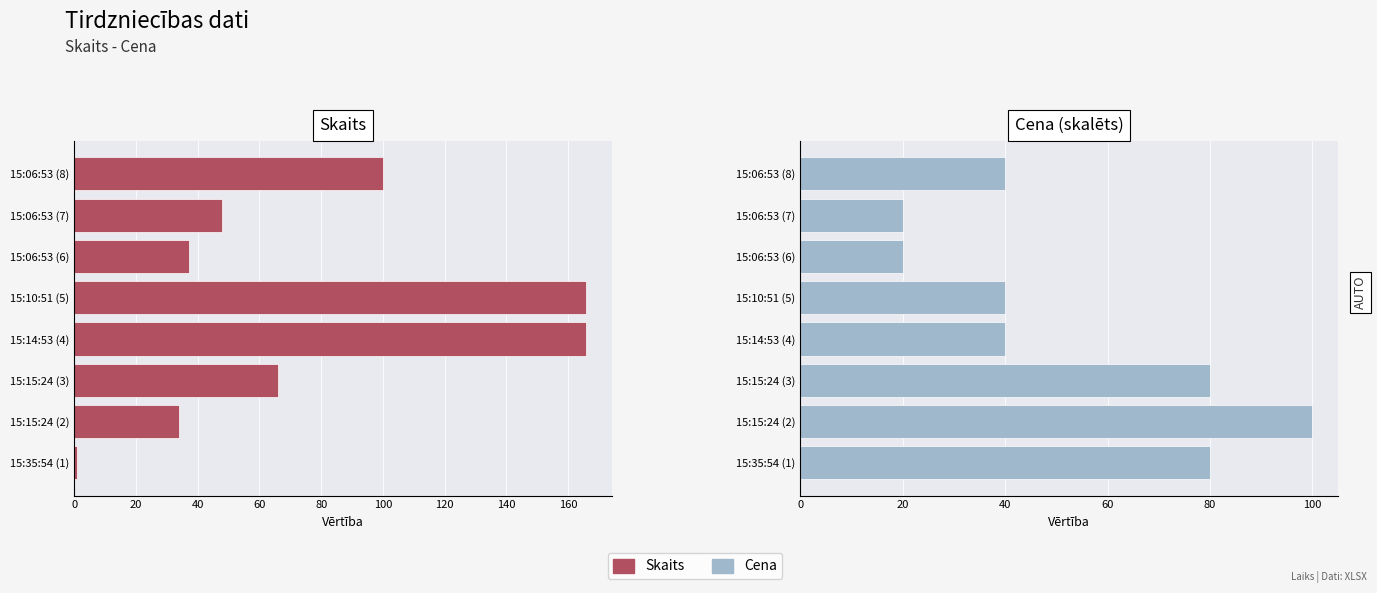

Does the chart contain stacked bars?

No